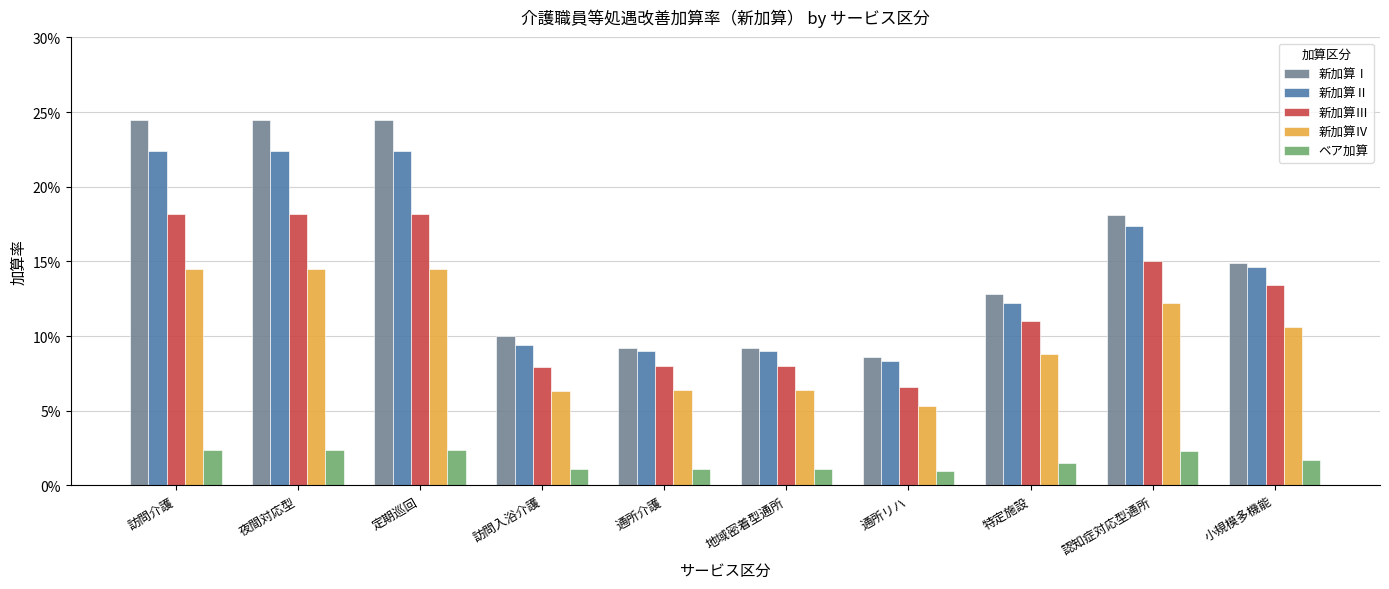

What are all the series names shown in the legend?

新加算Ⅰ, 新加算Ⅱ, 新加算Ⅲ, 新加算Ⅳ, ベア加算